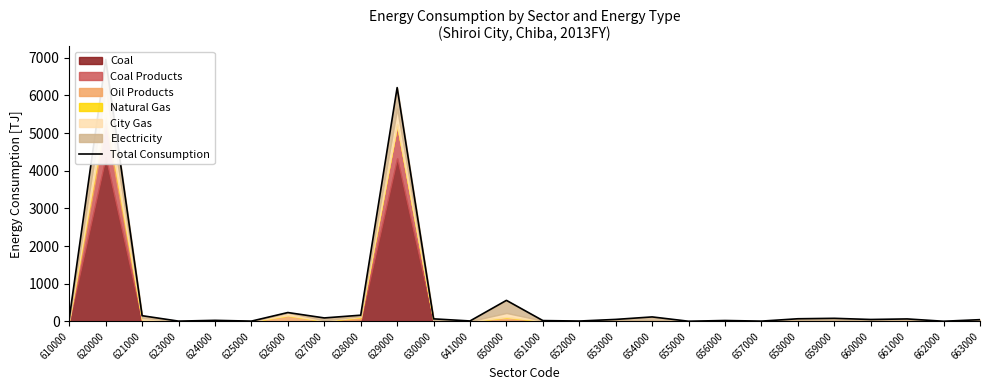

What is the difference between the values at 660000 and 655000?

46.6